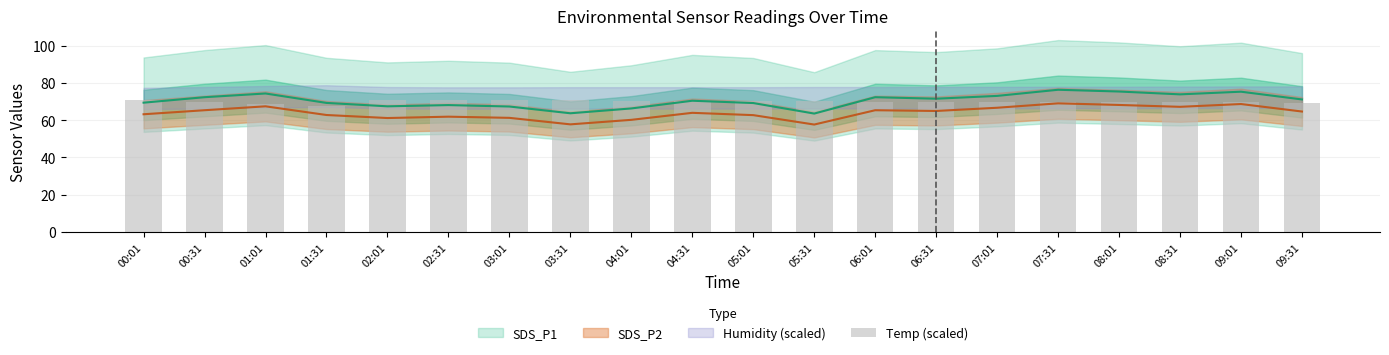

What is the sum of all values?

1400.0